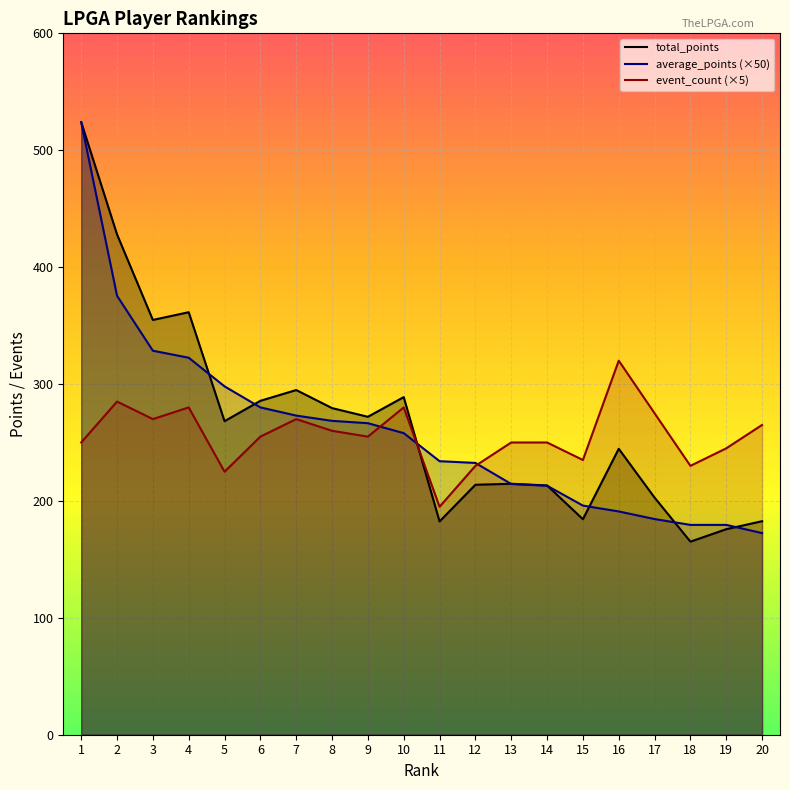

At which category is the sum across all series the highest?

1